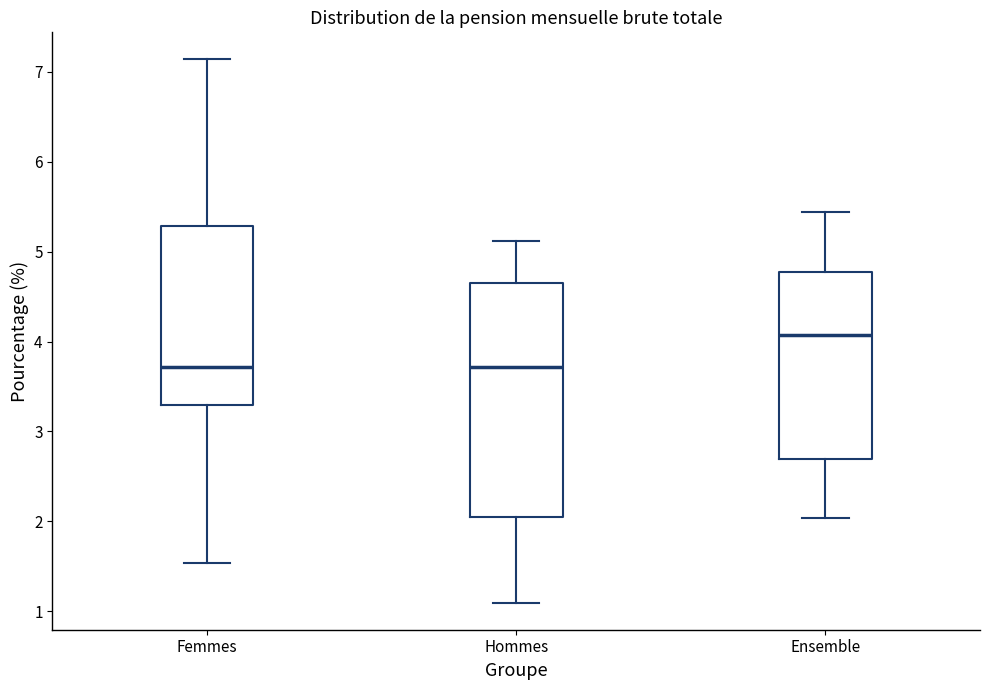

Reading left to right, read every box against the y-axis: the position of its median line, the range the box covers, and the ends of its whiskers. The values are not printed on the chart, so give them approximately, as read against the axis.

Femmes: median 3.7, box 3.3 to 5.3, whiskers 1.5 to 7.1
Hommes: median 3.7, box 2.1 to 4.7, whiskers 1.1 to 5.1
Ensemble: median 4.1, box 2.7 to 4.8, whiskers 2.0 to 5.4